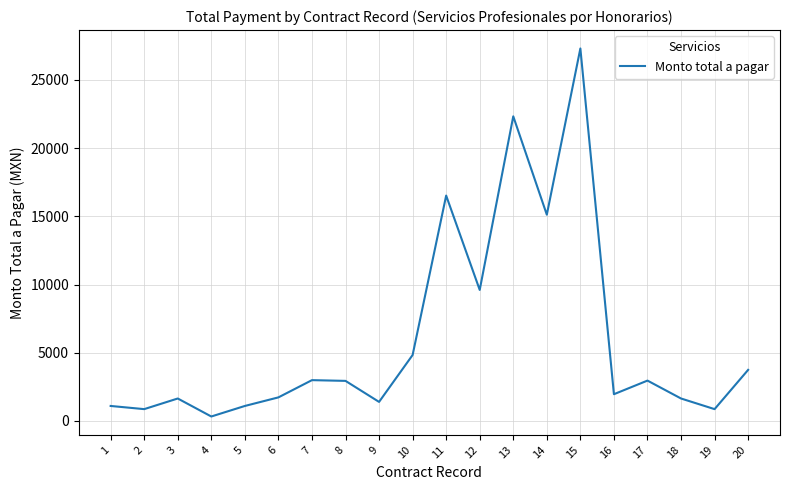

Read the value at 12.

9603.5